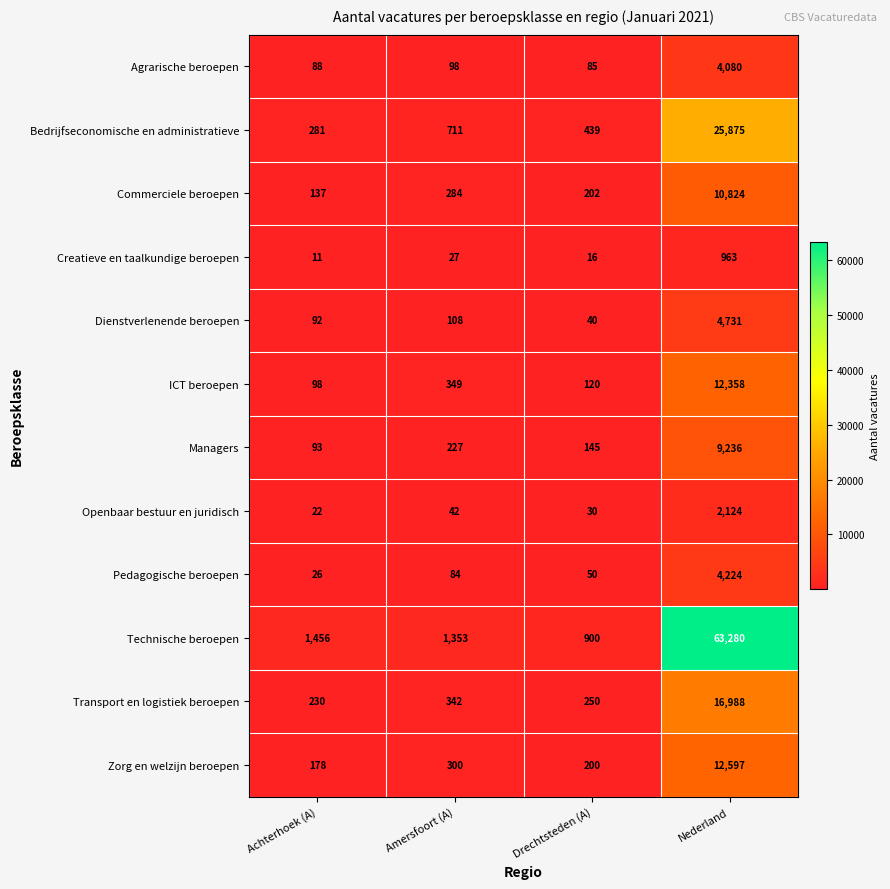

What is the difference between the Commerciele beroepen values at Achterhoek (A) and Amersfoort (A)?

147